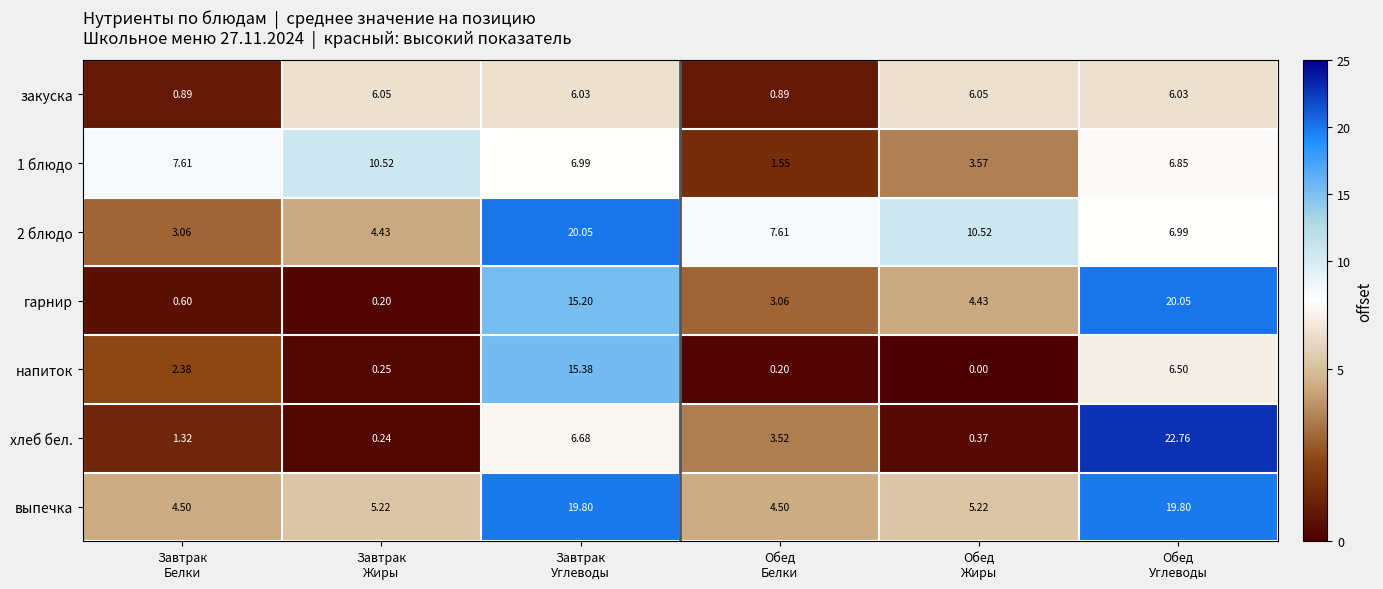

Which series has the widest spread of values?

хлеб бел.